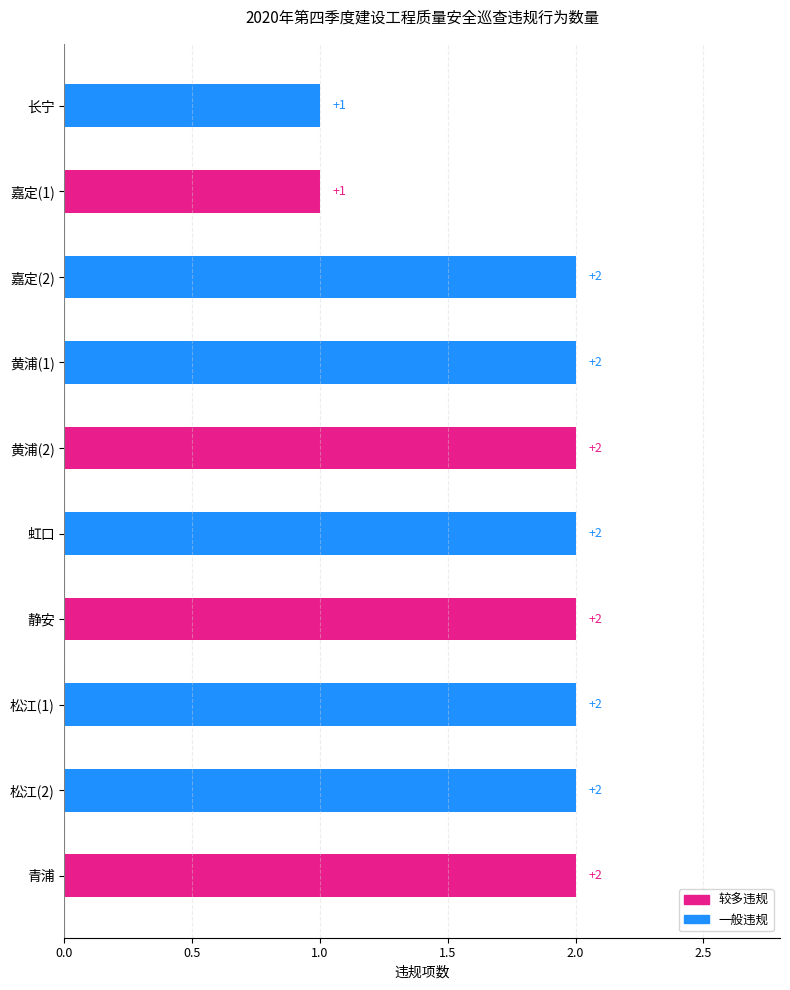

How many categories are shown in the chart?

10